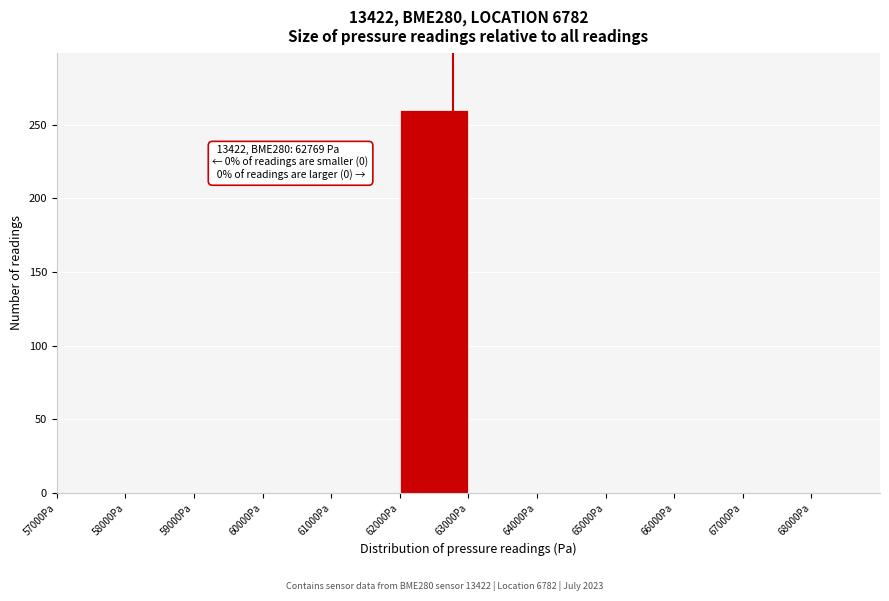

Which range on the x-axis has the tallest bar?

62000 to 63000